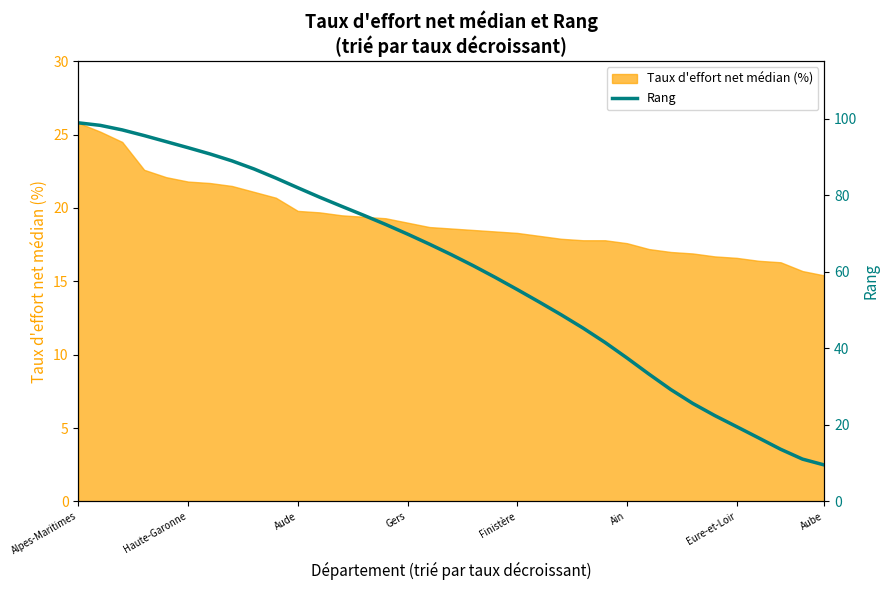

What is the maximum value for Taux d'effort net médian (%)?

25.8